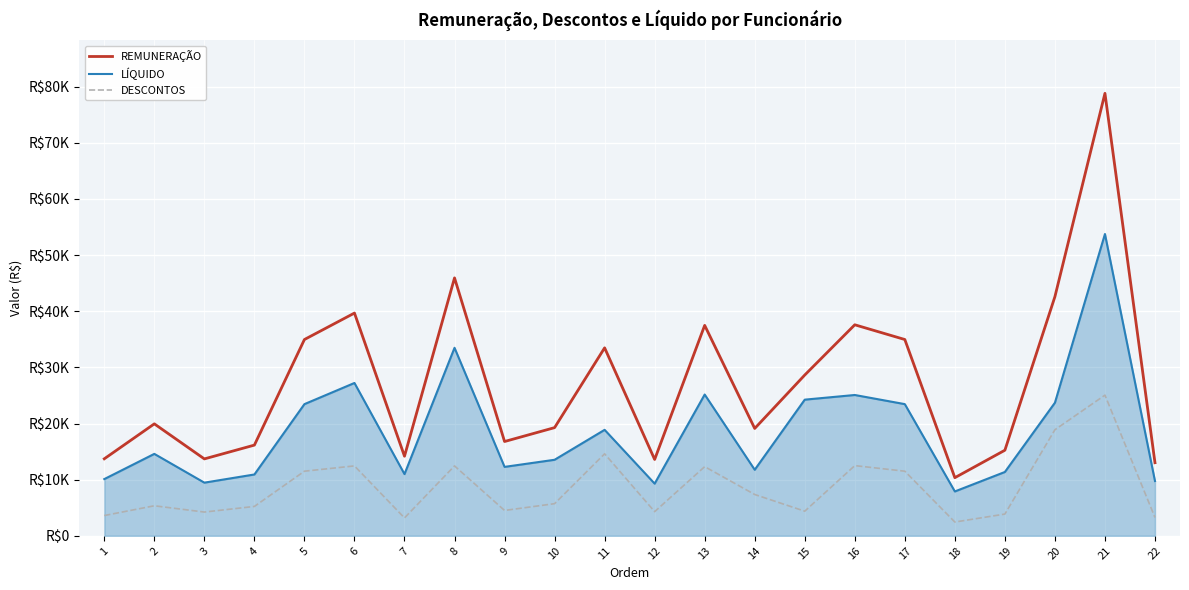

At which category is the sum across all series the highest?

21